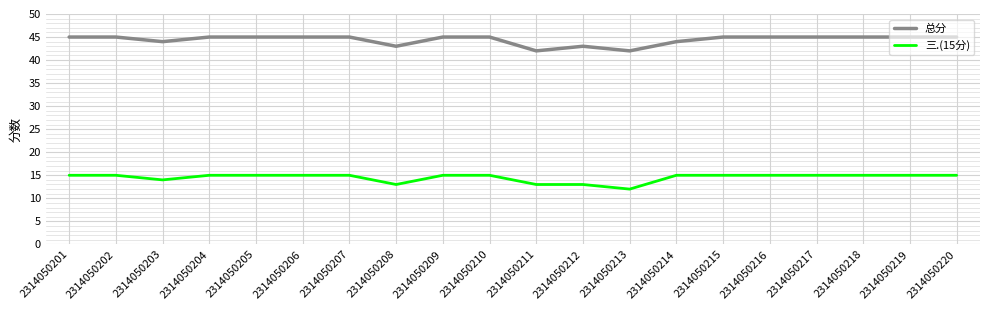

What is the spread (max minus min) of values at 2314050218?

30